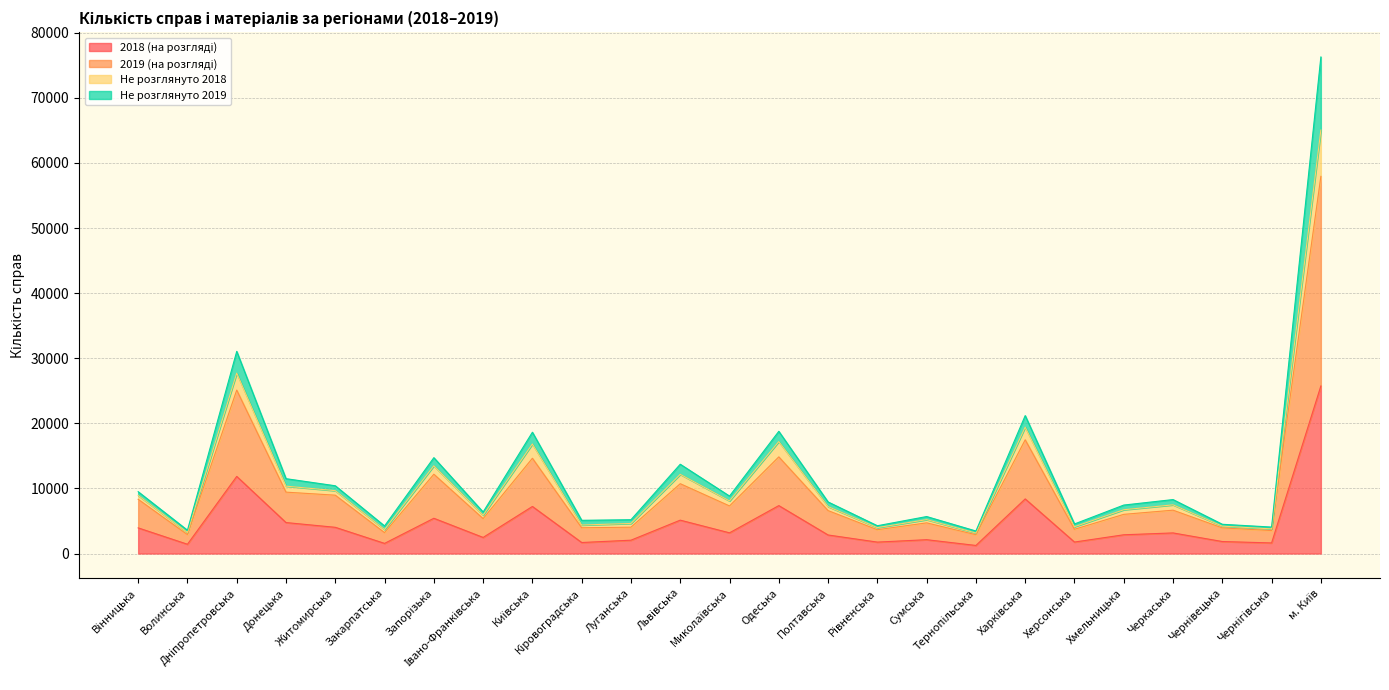

What is the smallest value displayed?

1240